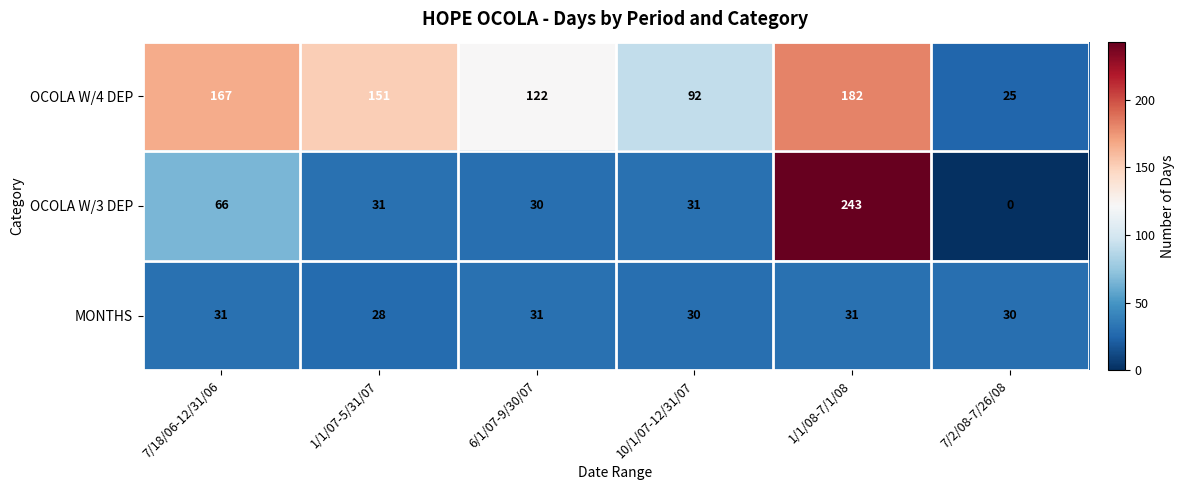

Is the value of OCOLA W/4 DEP at 7/18/06-12/31/06 greater than the value of OCOLA W/3 DEP at 7/2/08-7/26/08?

Yes